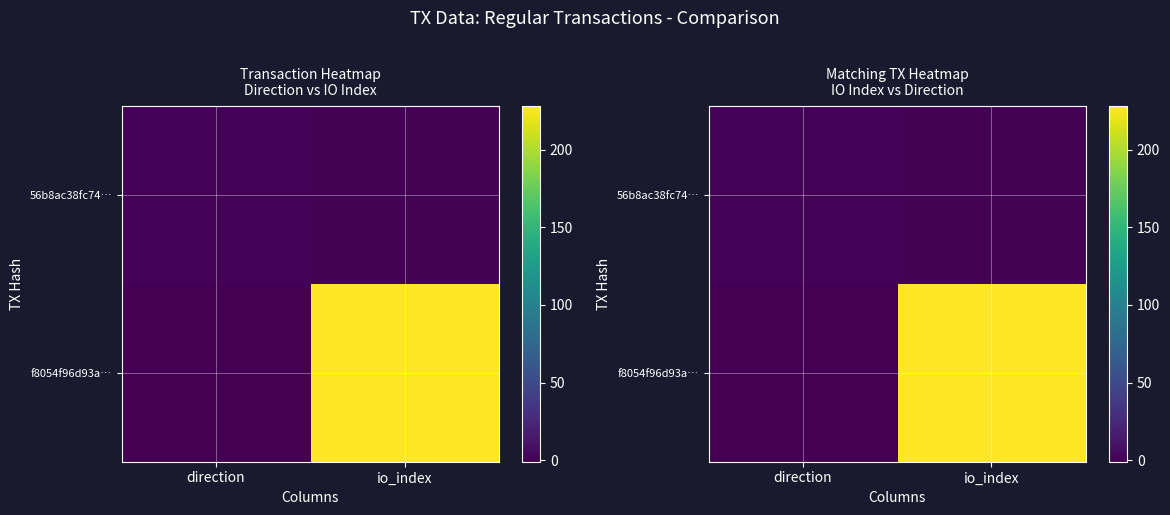

The value of f8054f96d93a… at direction is -2. True or false?

False